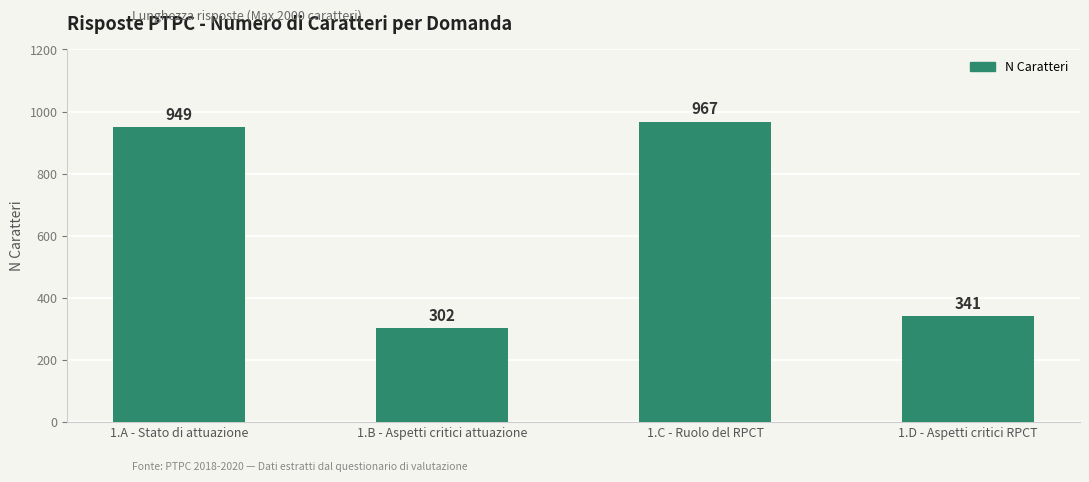

At which label is the value closest to 634?

1.D - Aspetti critici RPCT